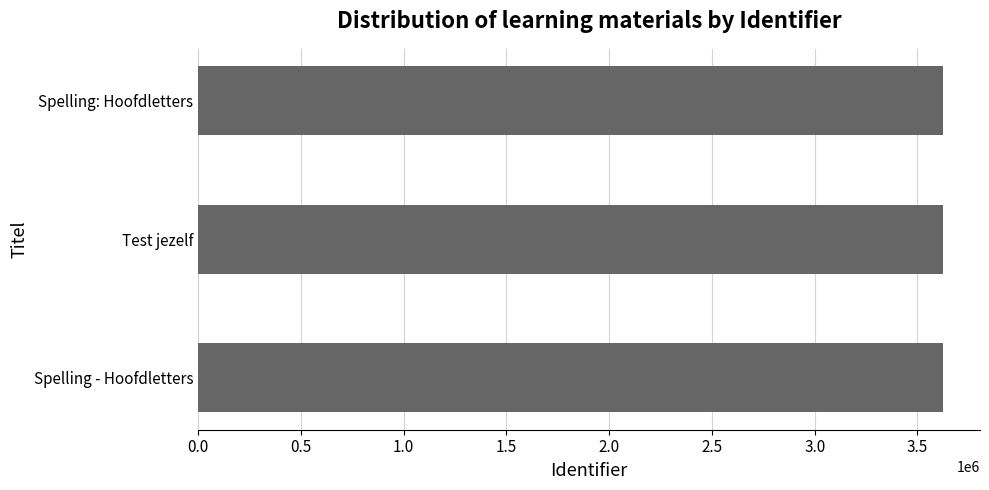

What value does the data have at Test jezelf?

3623146